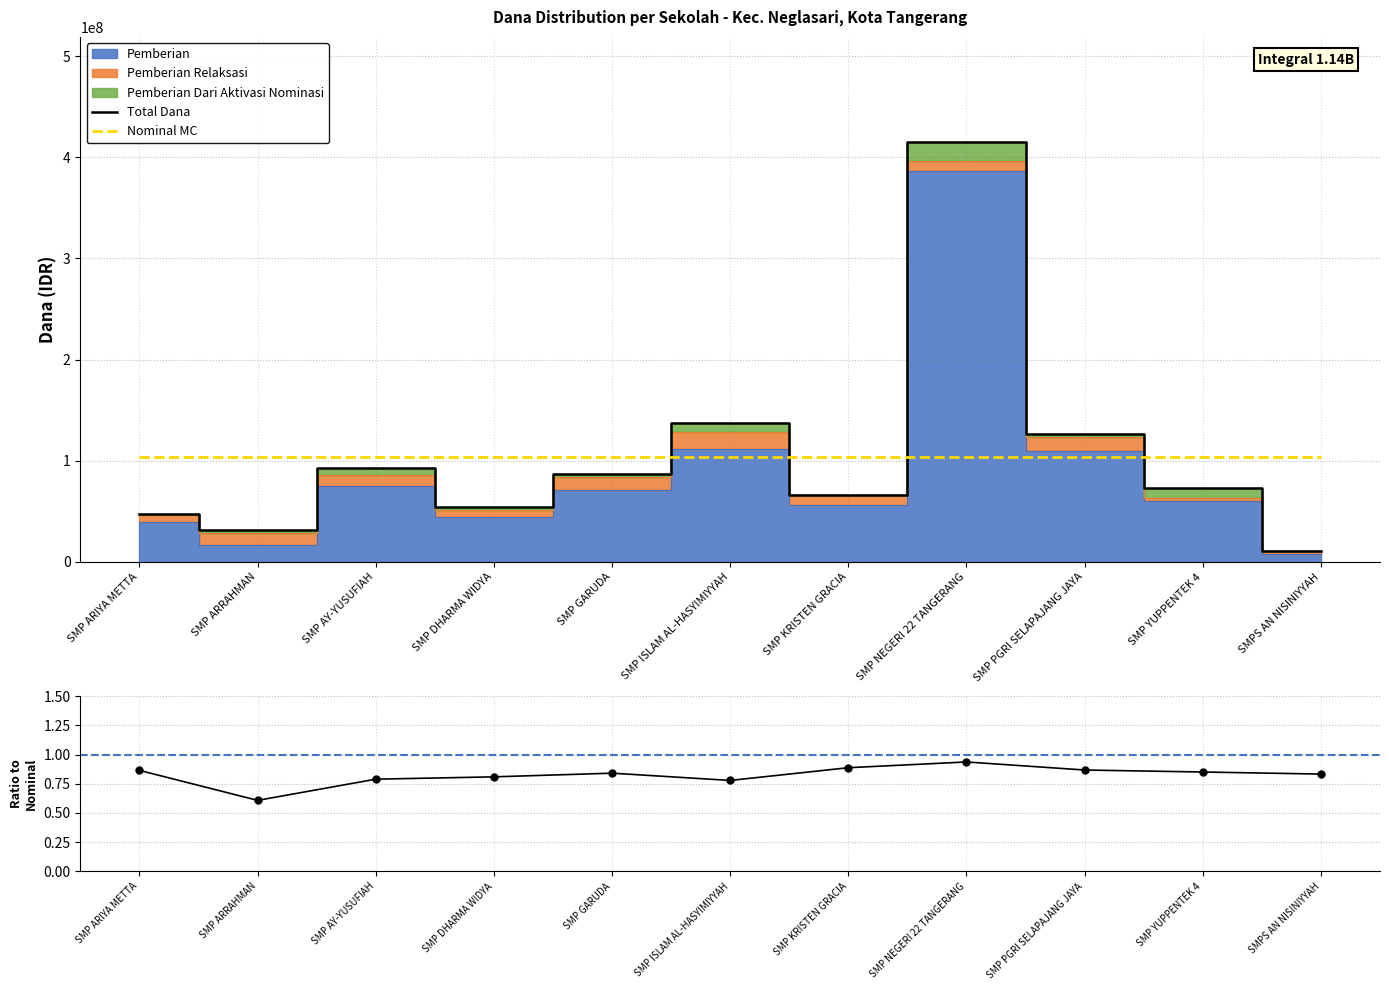

The value of Nominal MC at SMP PGRI SELAPAJANG JAYA is 103534090.9. True or false?

True